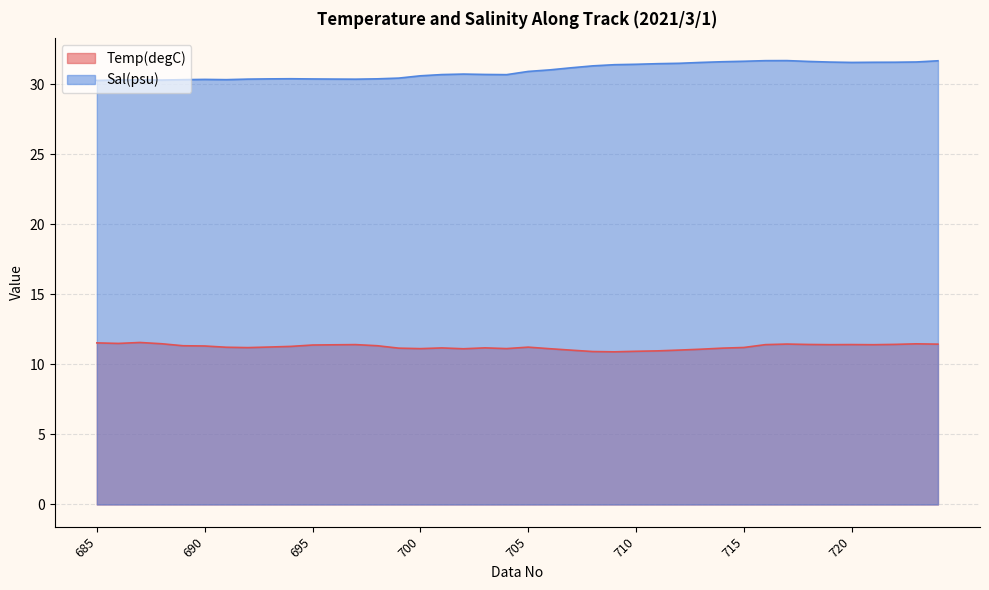

What is the difference between the highest and lowest values at 694?

19.1